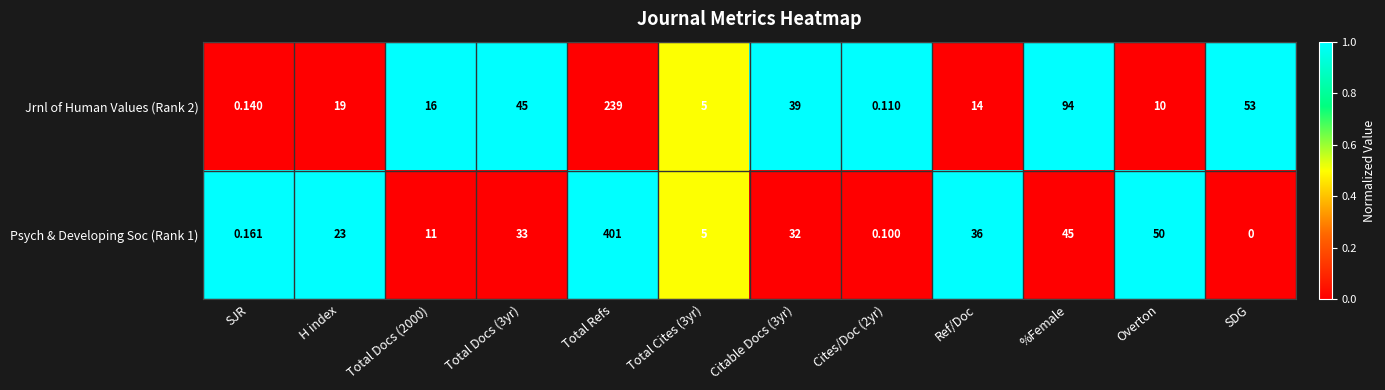

Where is Psych & Developing Soc (Rank 1) nearest to the value 200?

Overton